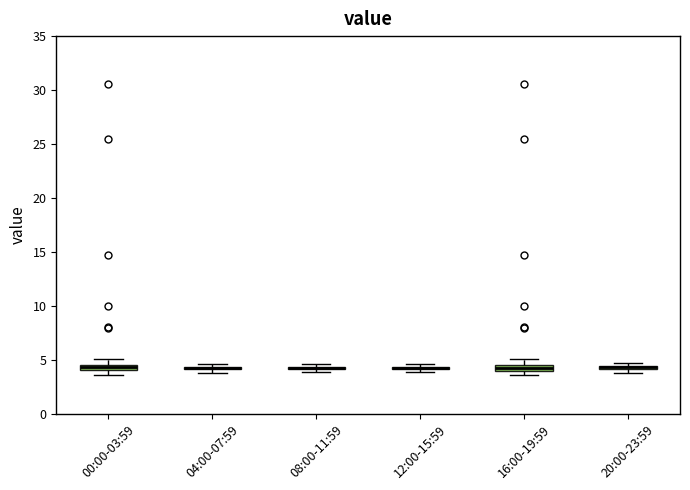

Where is the lower edge of the box for 16:00-19:59 on the y-axis? The values are not printed on the chart, so give them approximately, as read against the axis.

4.0